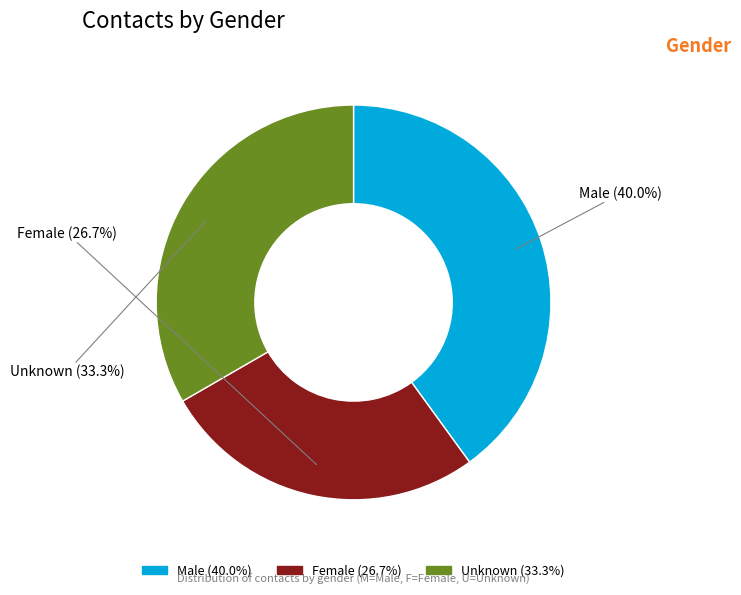

Does any single category account for the majority?

No